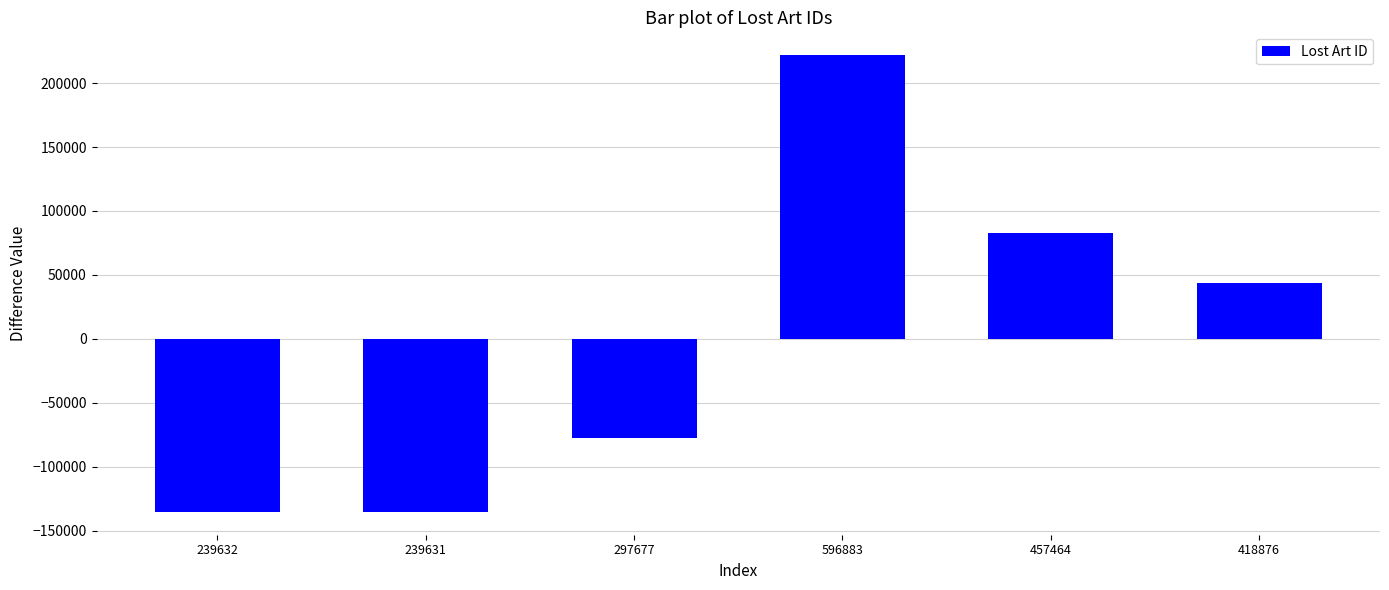

What position from the right is 239632?

6